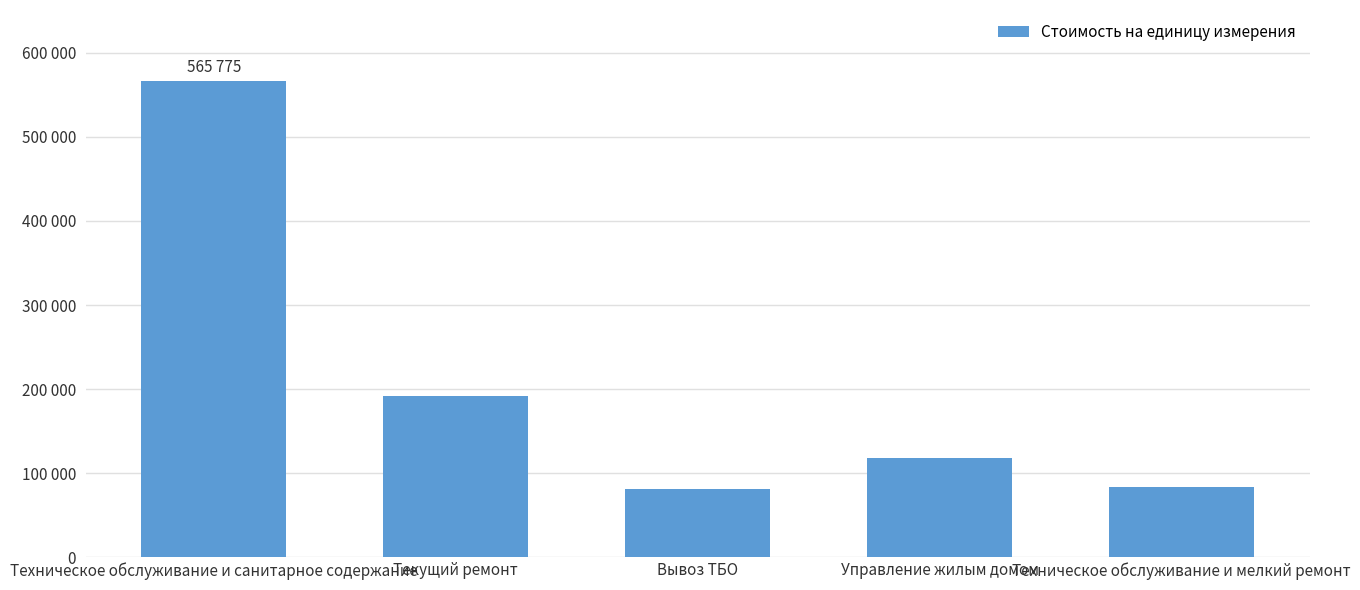

Does the chart contain any negative values?

No